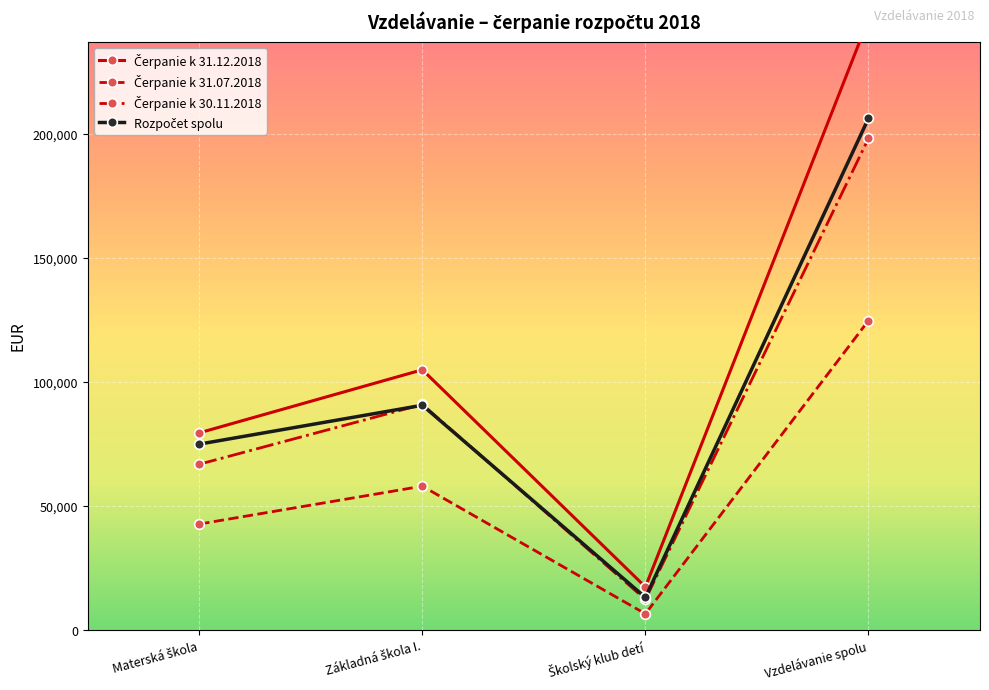

What is the difference between the maximum and minimum values in the Čerpanie k 31.07.2018 series?

118219.8